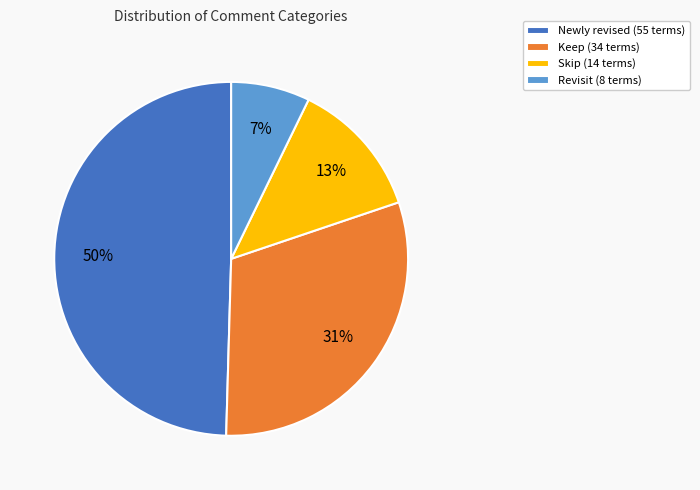

True or false: Keep accounts for 23% of the total.

False